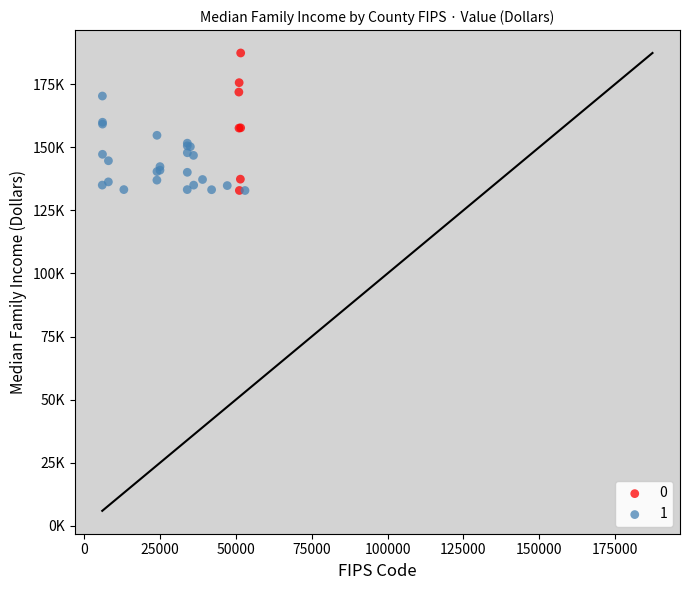

What are all the series names shown in the legend?

0, 1